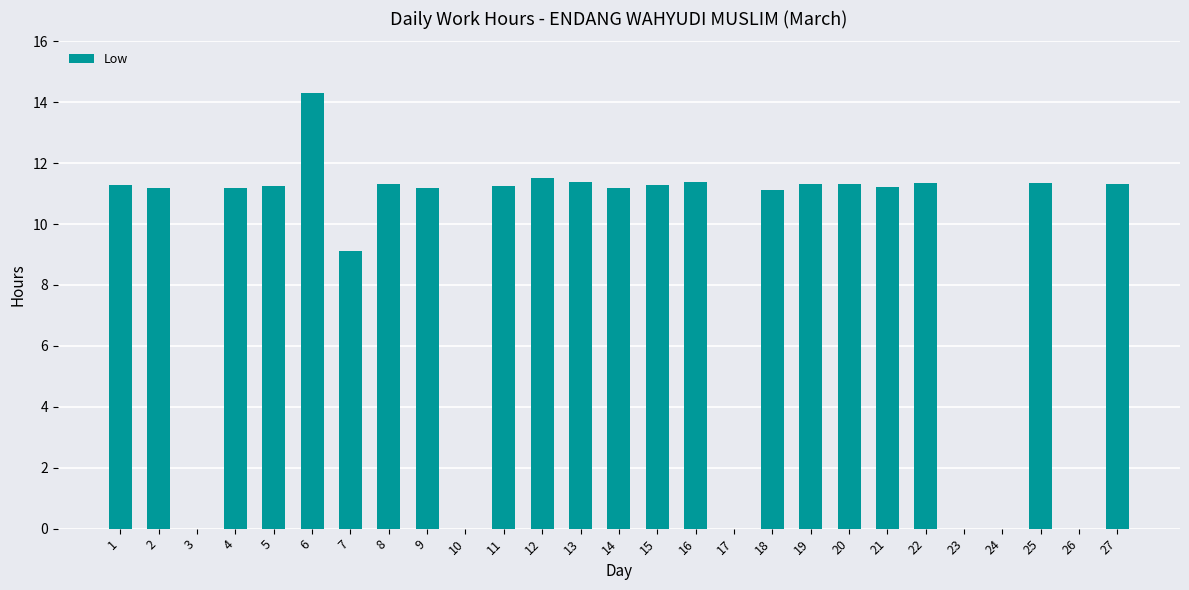

Are the bars horizontal?

No